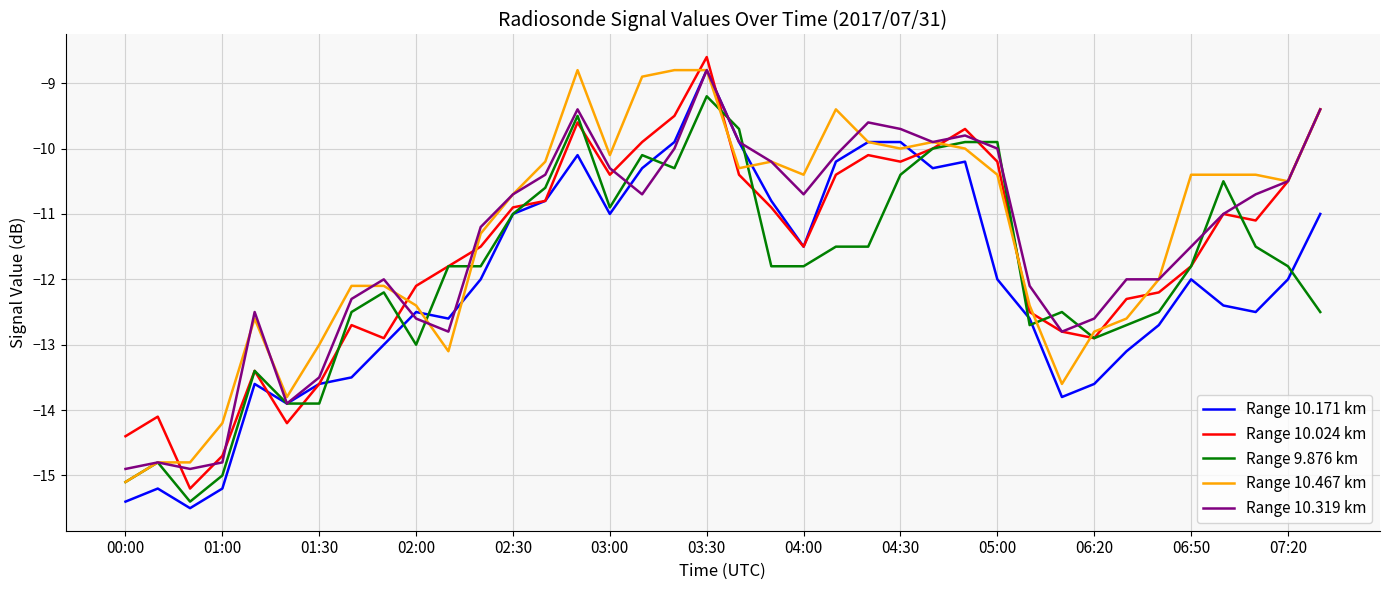

What is the minimum value shown in the chart?

-15.5